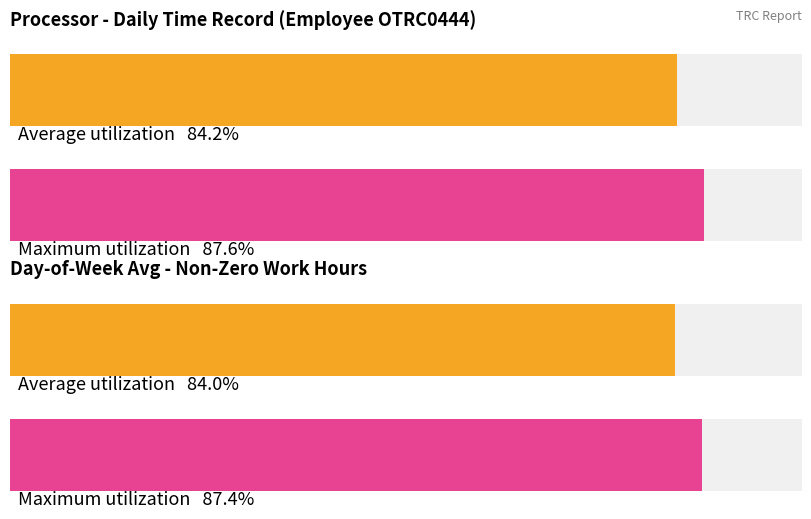

Are the bars grouped side by side (vs. stacked)?

No